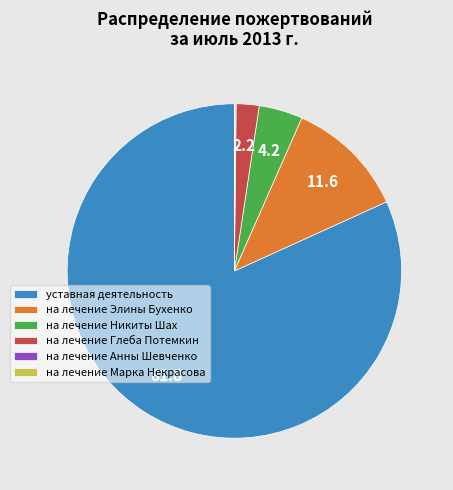

Between на лечение Элины Бухенко and уставная деятельность, which is larger?

уставная деятельность